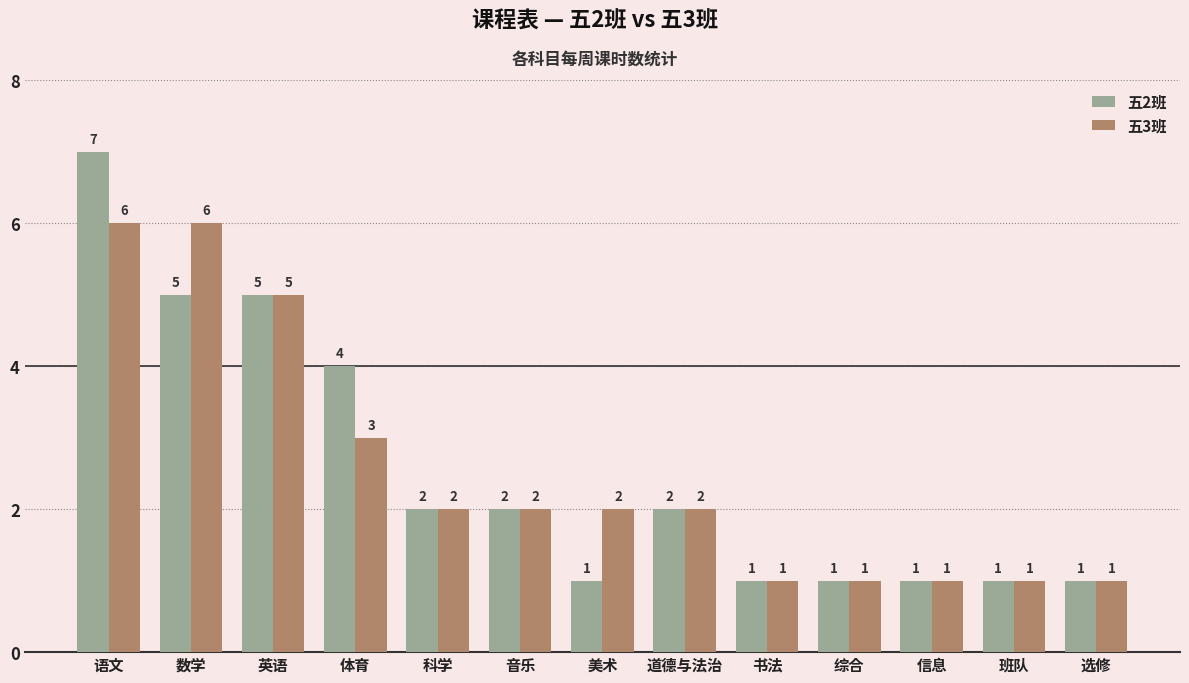

Is it true that 五3班 equals 2 at 综合?

False